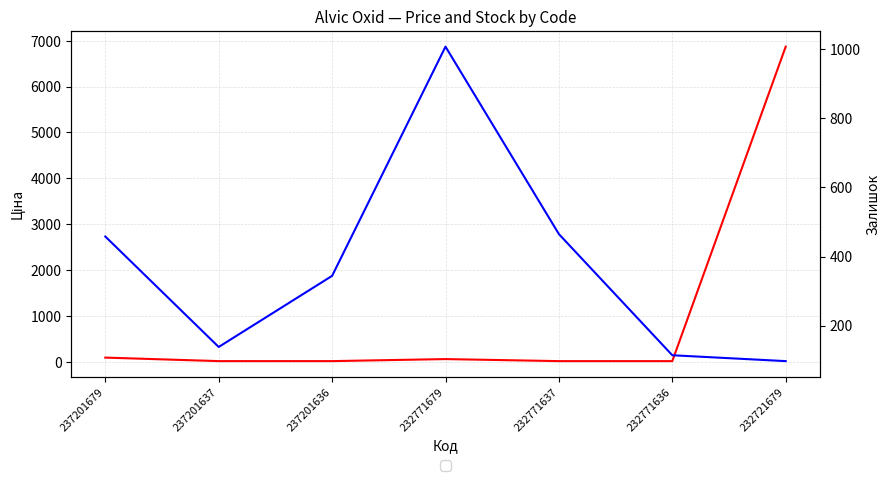

Read the Ціна value at 232721679.

6869.4